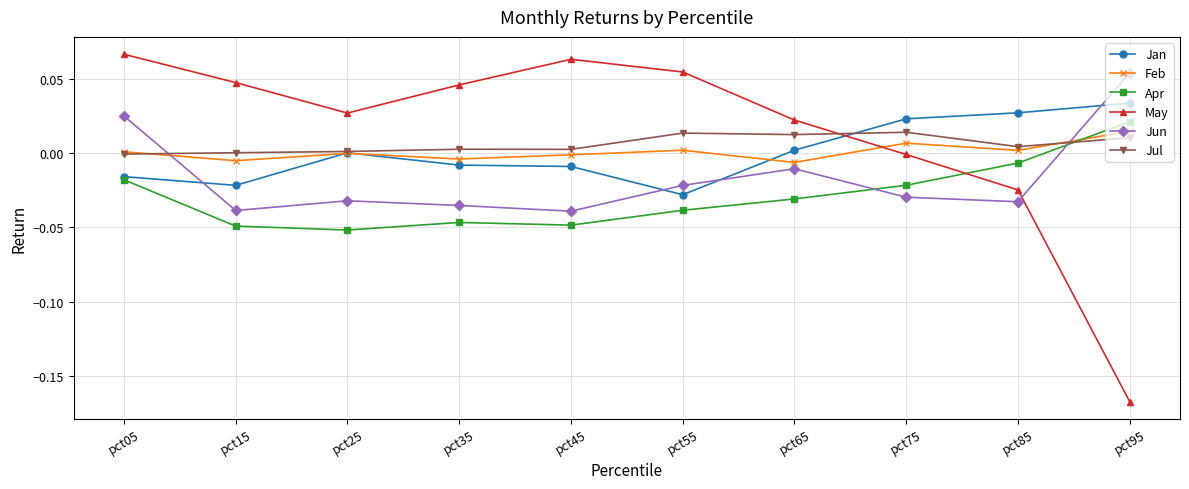

True or false: Jun and Jan cross at least once.

True